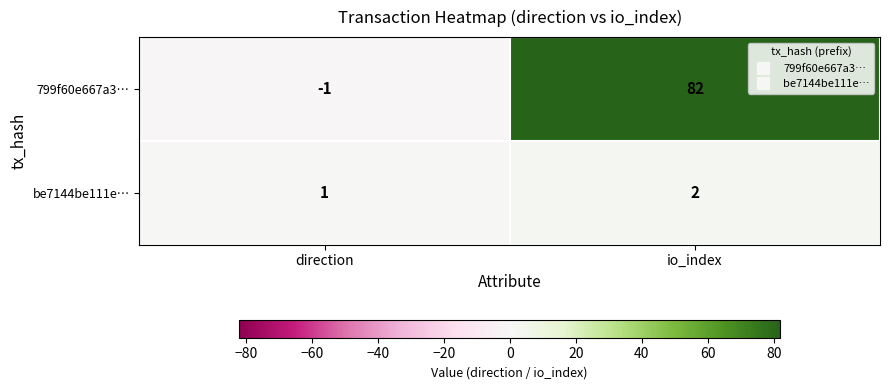

What is the total value across all series at io_index?

84